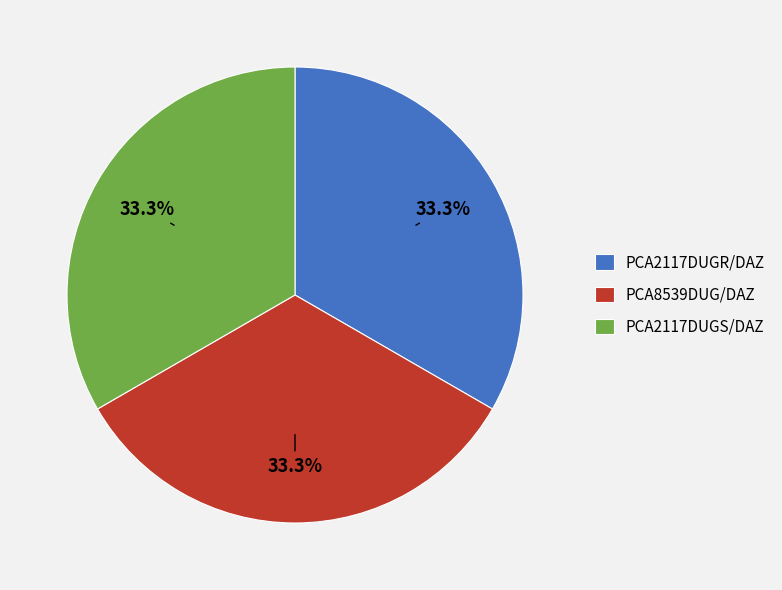

Does any single category account for the majority?

No